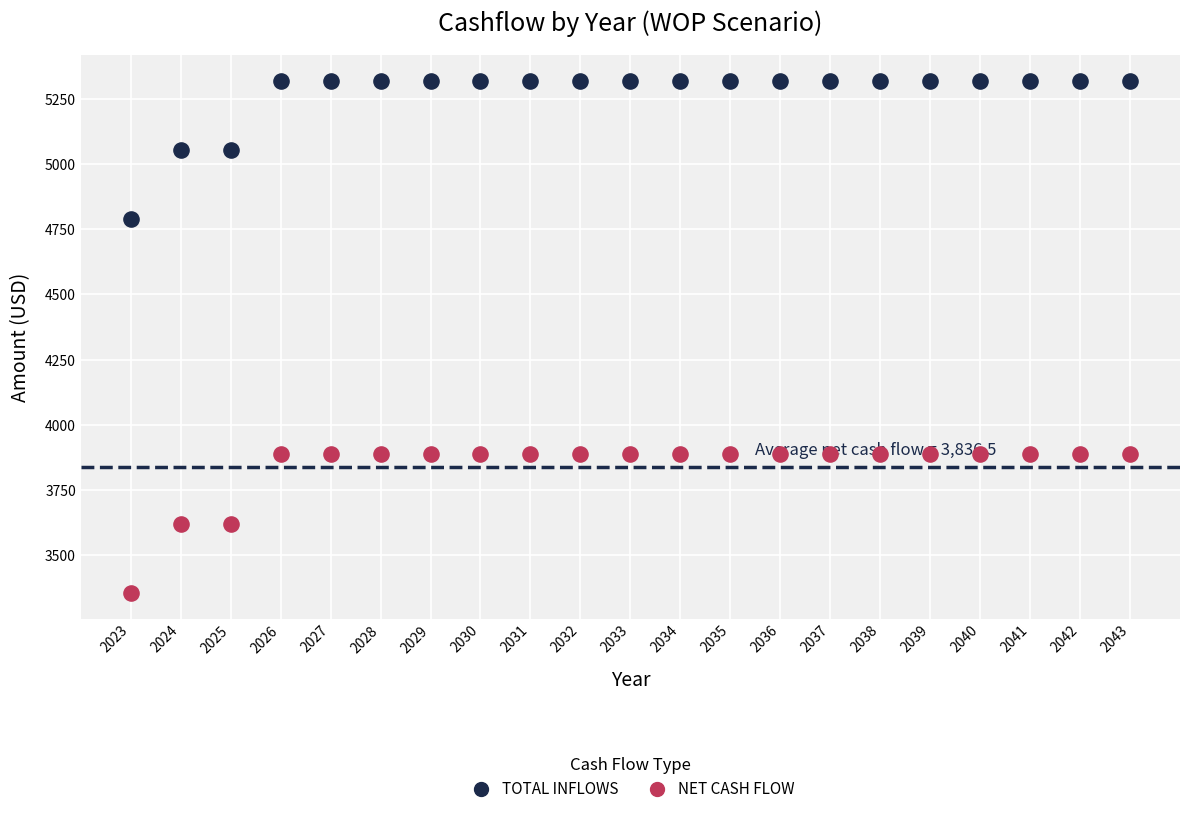

Across all data points, what is the range of X values (max minus min)?

20.0